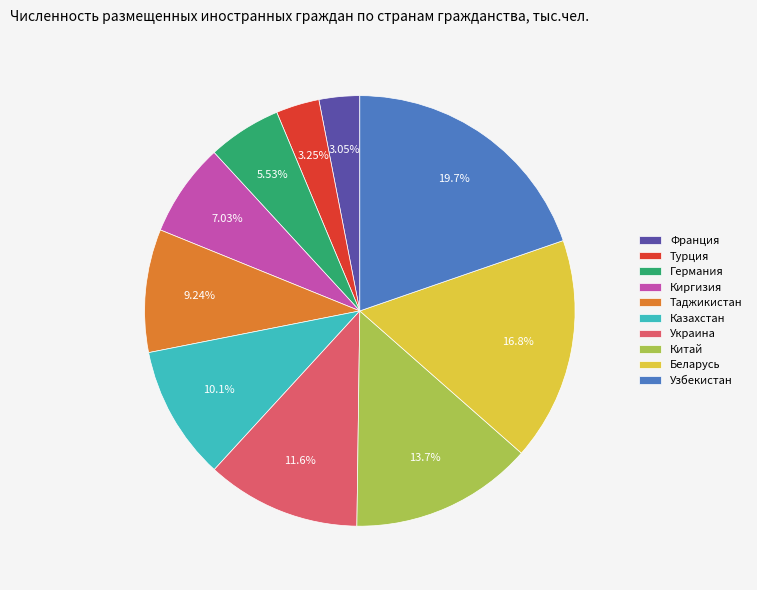

What percentage is NOT represented by Украина?

88.4%